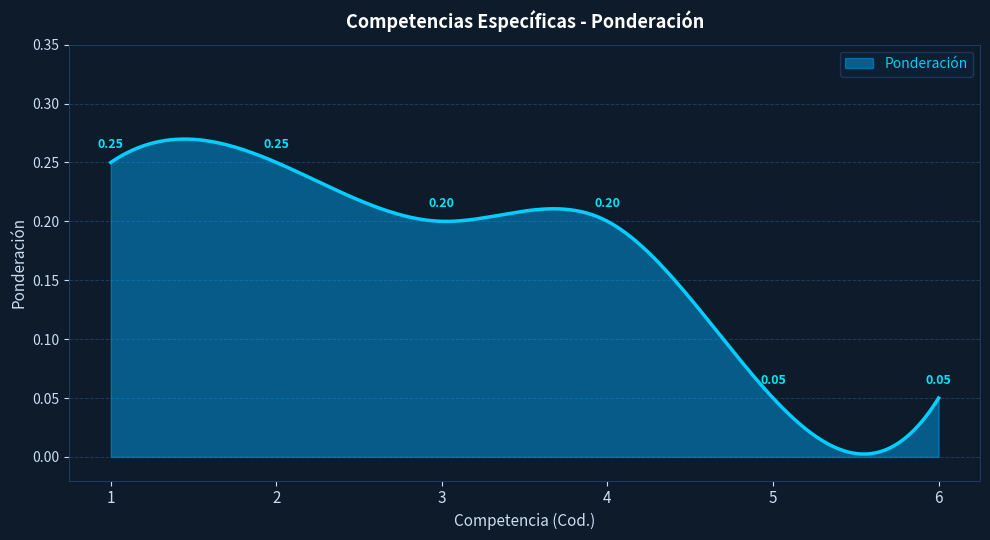

What is the value of the 6th point from the left?

0.1